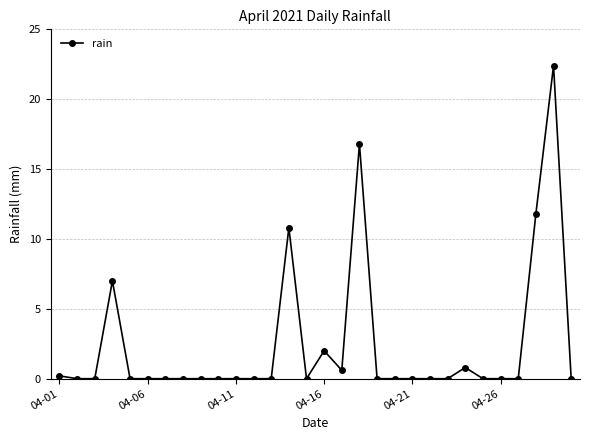

What is the difference between the maximum and minimum values?

22.4